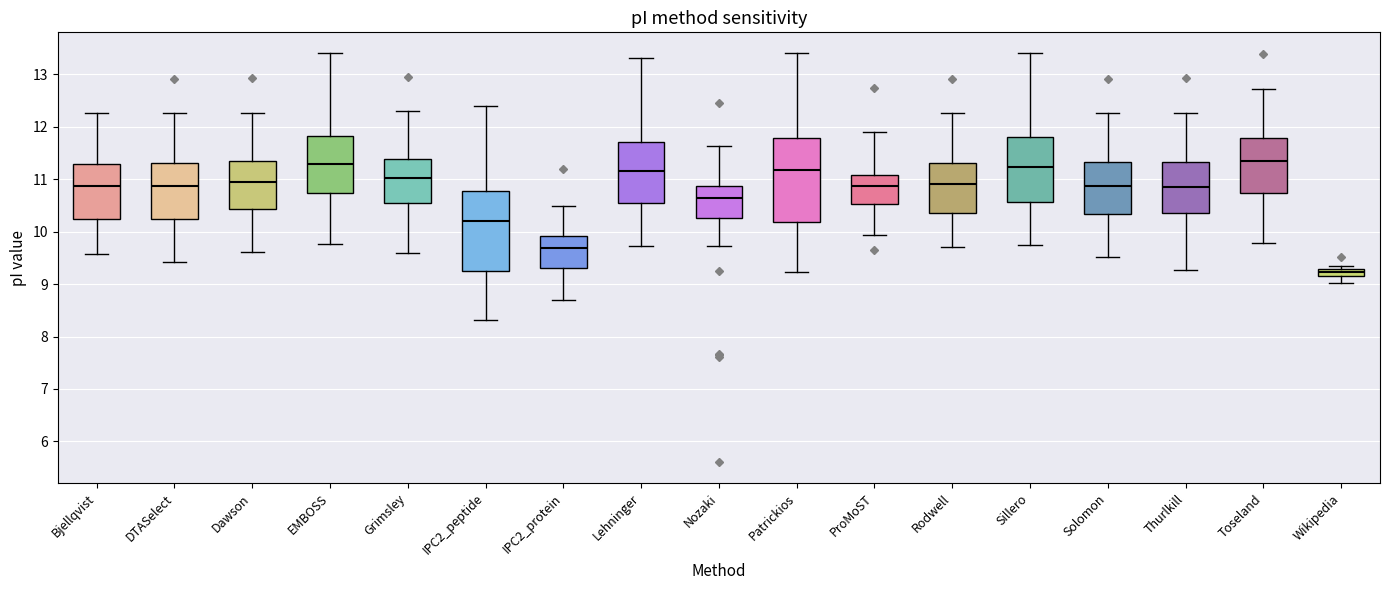

Which box's median line is the lowest?

Wikipedia